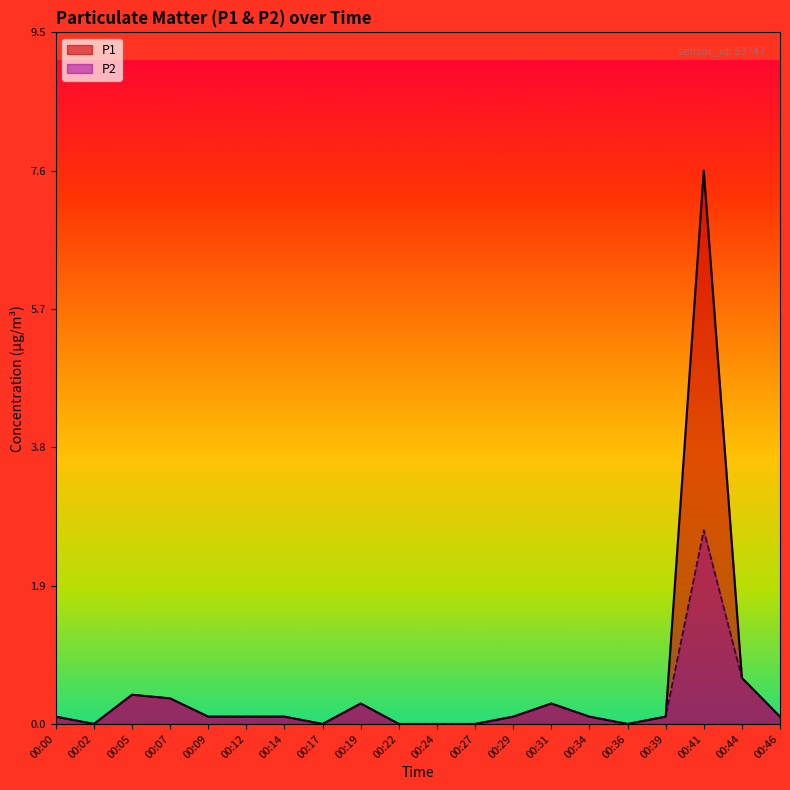

At which category does the chart reach its minimum across all series?

00:02